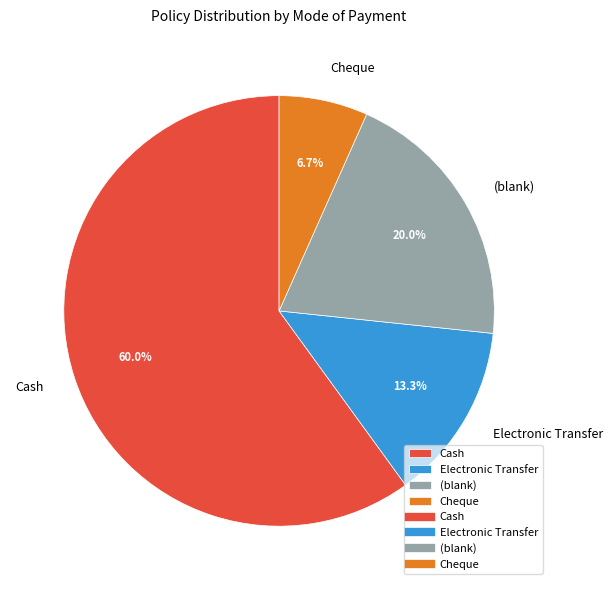

Is Electronic Transfer the majority of the pie?

No